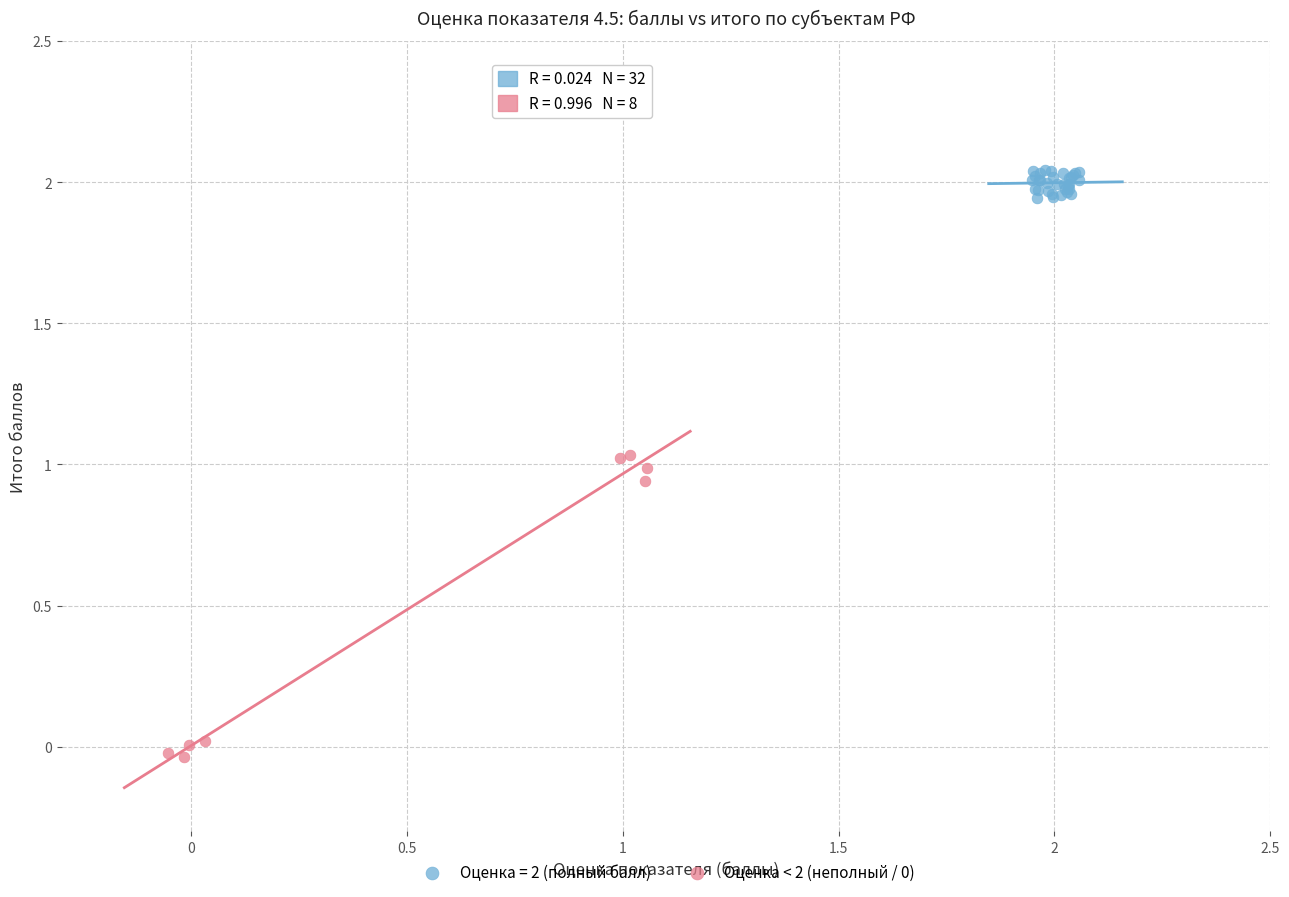

Which series contains the highest Y value?

Оценка = 2 (полный балл)